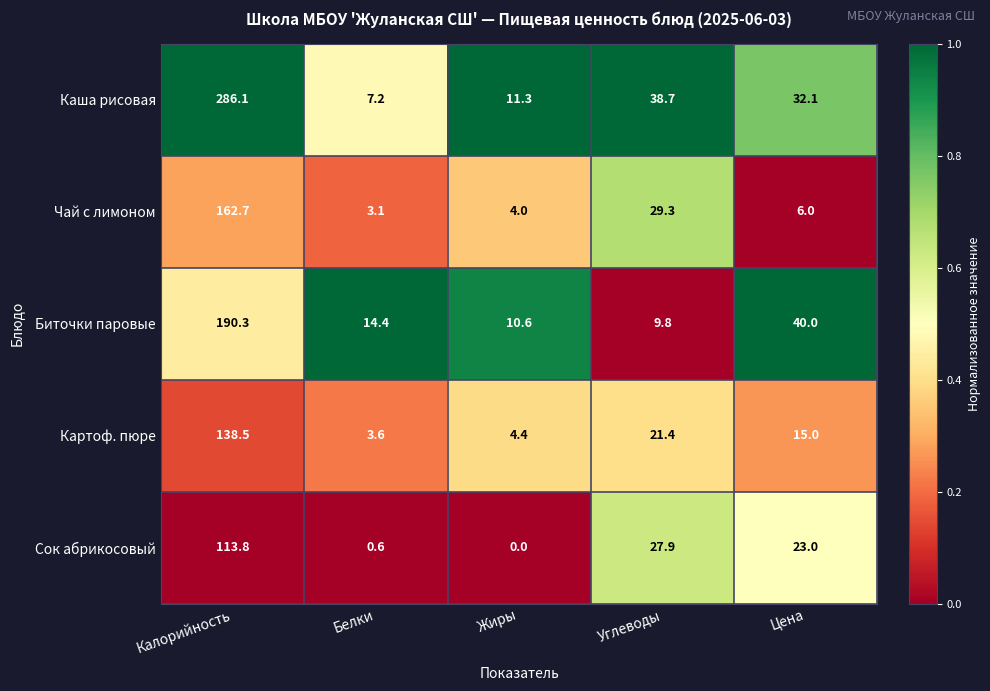

How many series are shown in this chart?

5